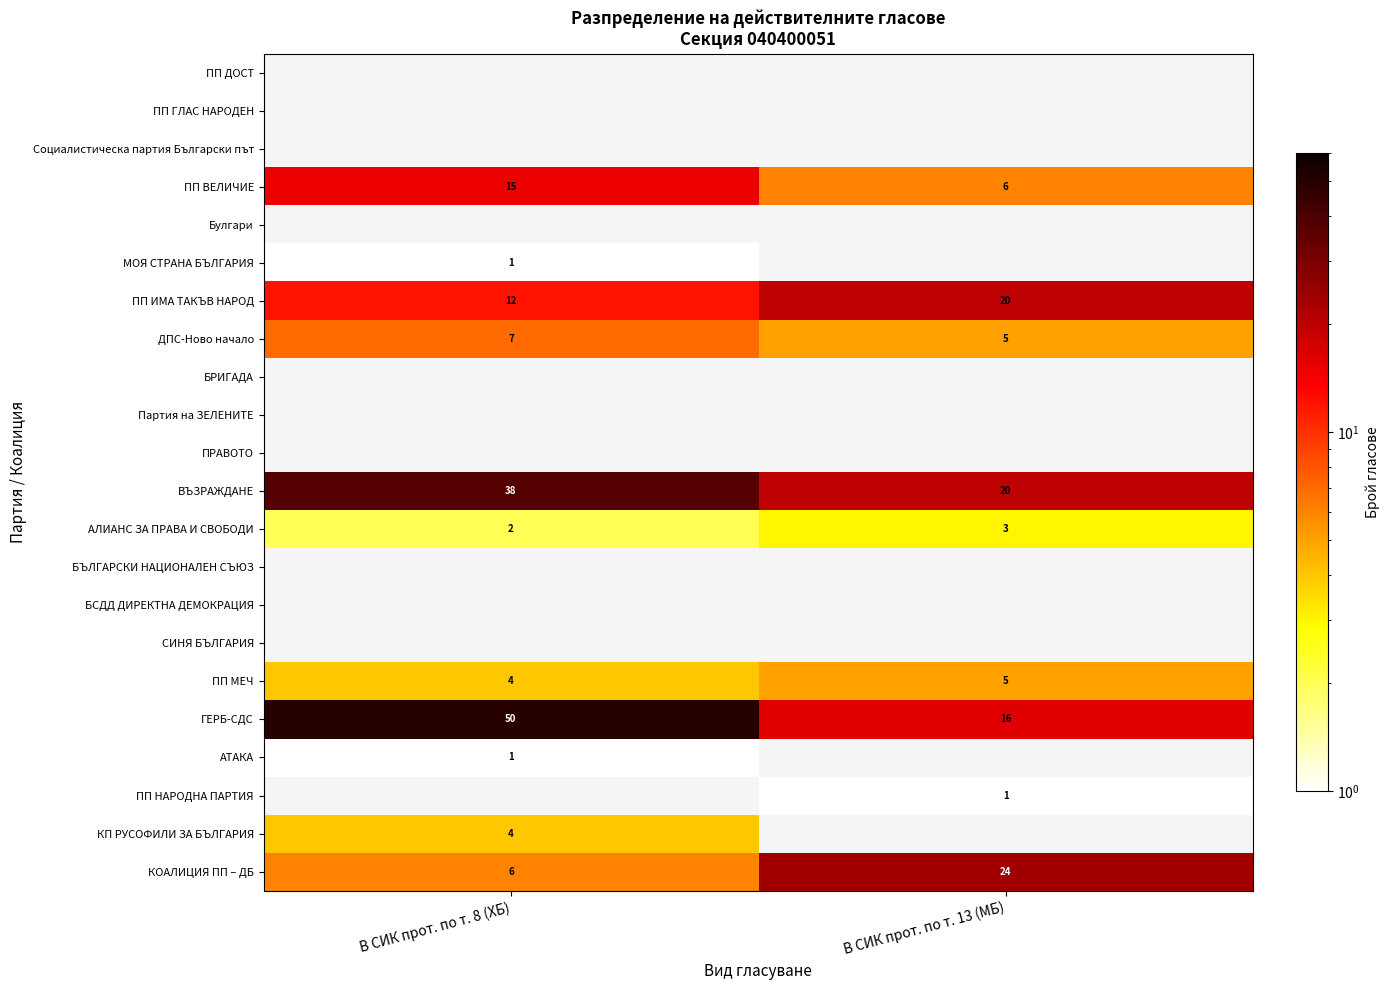

The value of КП РУСОФИЛИ ЗА БЪЛГАРИЯ at В СИК прот. по т. 8 (ХБ) is 1. True or false?

False